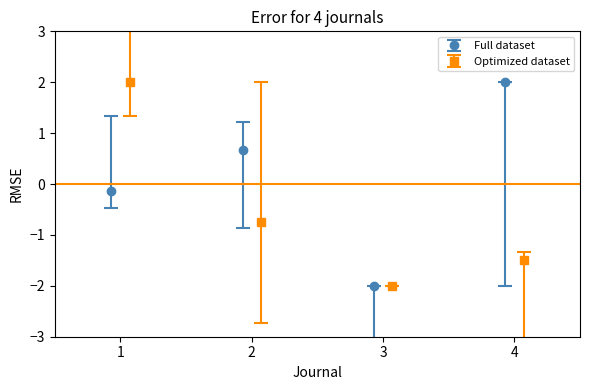

In Full dataset, how many points are lower than both neighbors (excluding endpoints)?

1